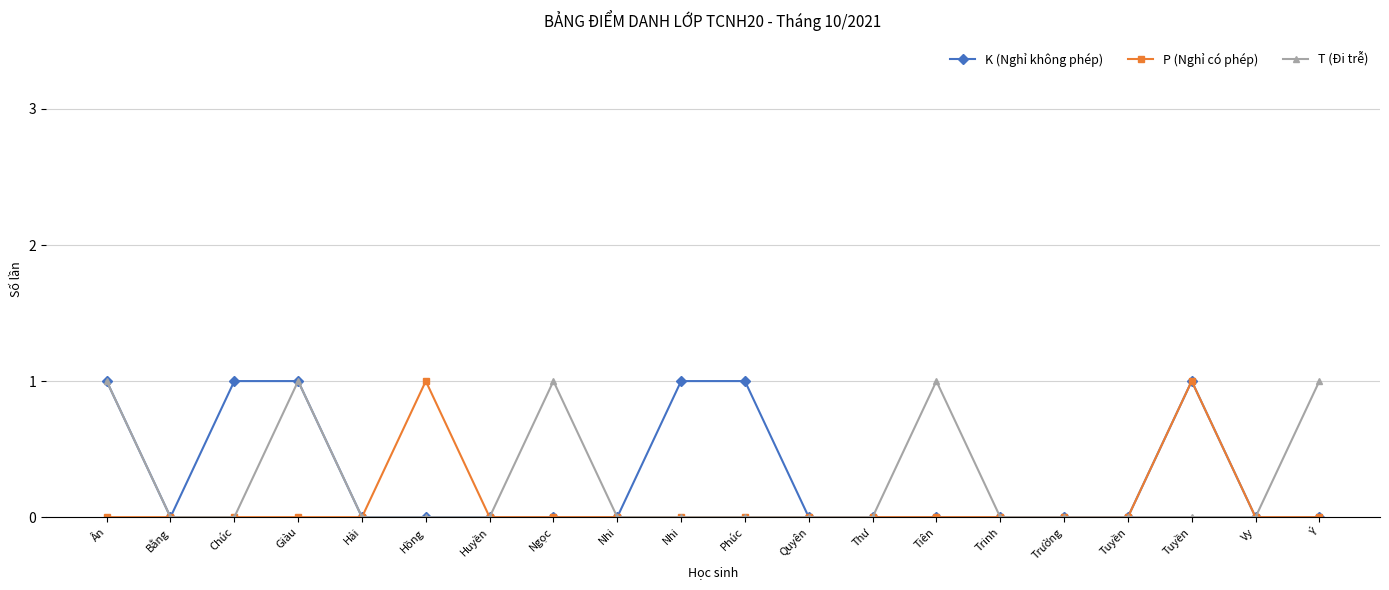

How many data points does each series have?

20